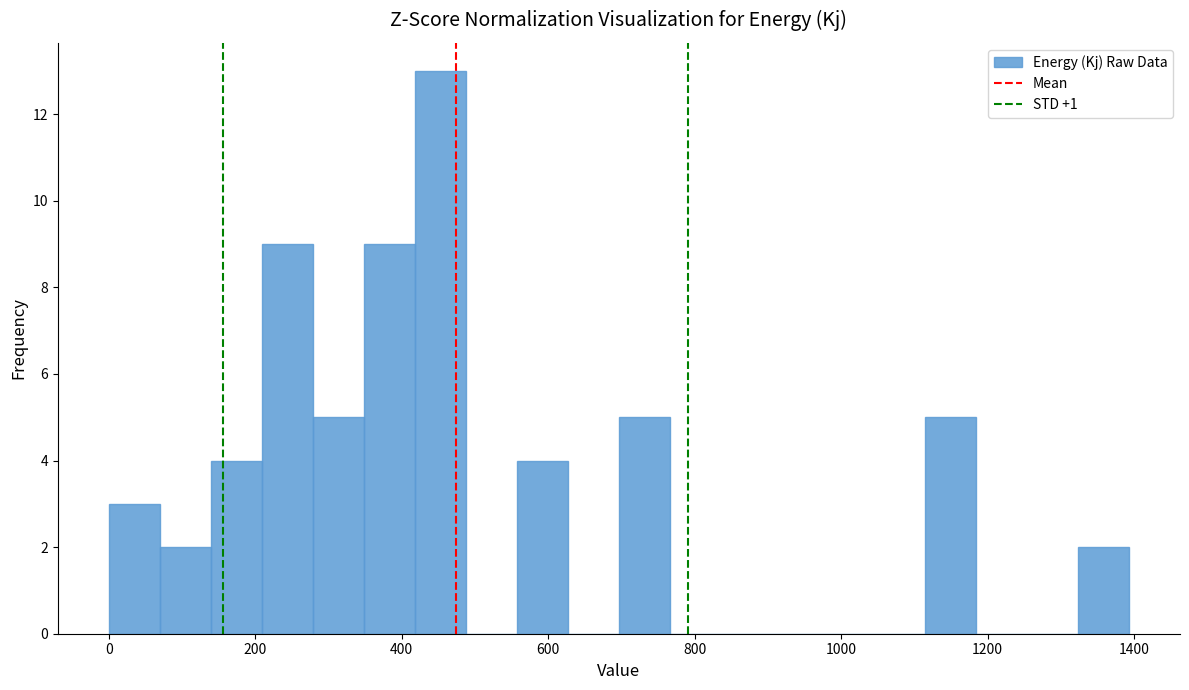

Read against the x-axis, roughly where is the centre of the tallest bar?

460